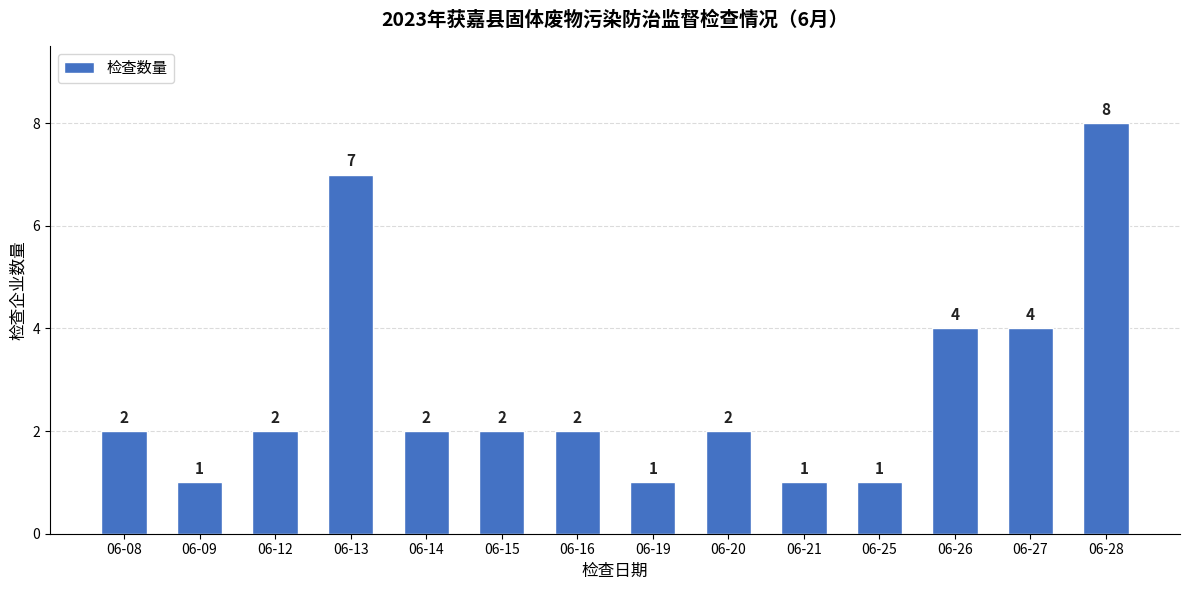

What is the maximum value shown in the chart?

8